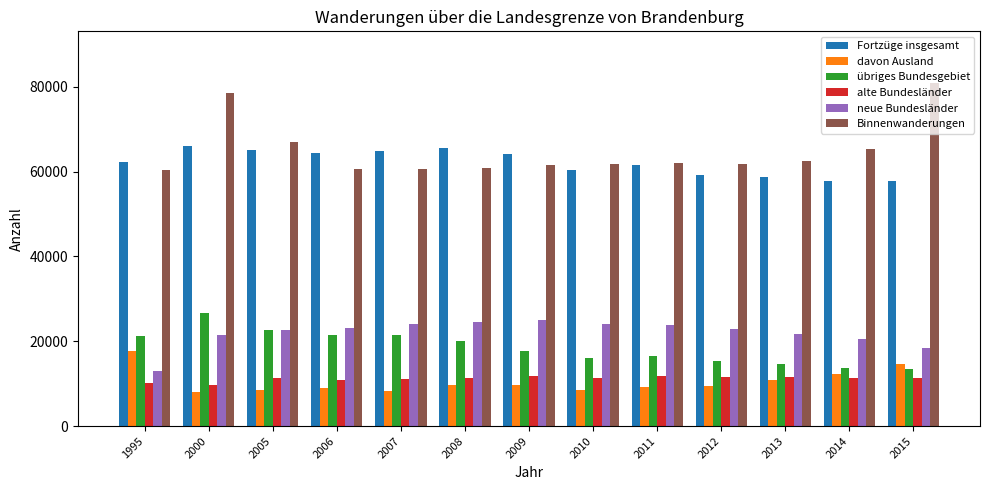

At which category does the chart reach its peak across all series?

2015